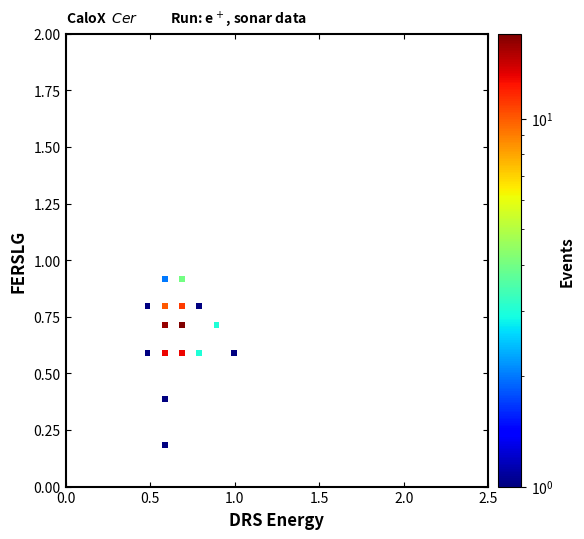

What is the range of Y values (max minus min)?

0.7